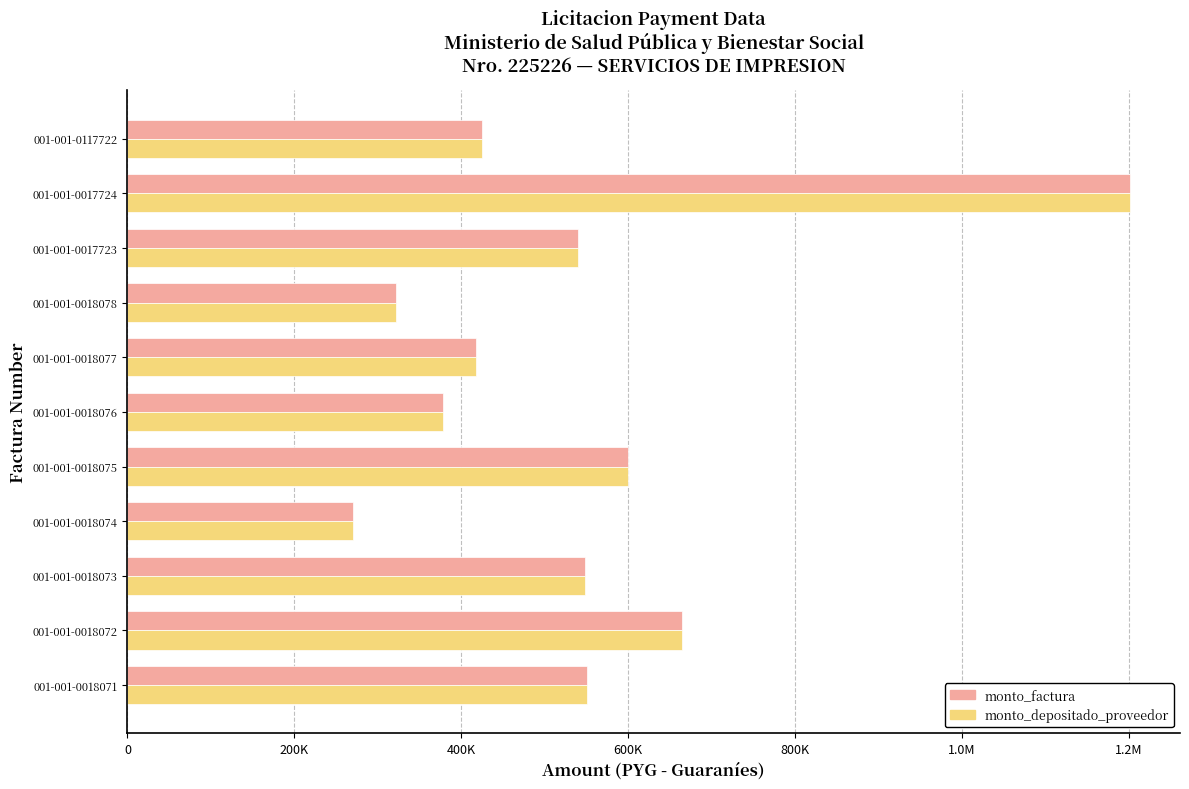

What are all the series names shown in the legend?

monto_factura, monto_depositado_proveedor